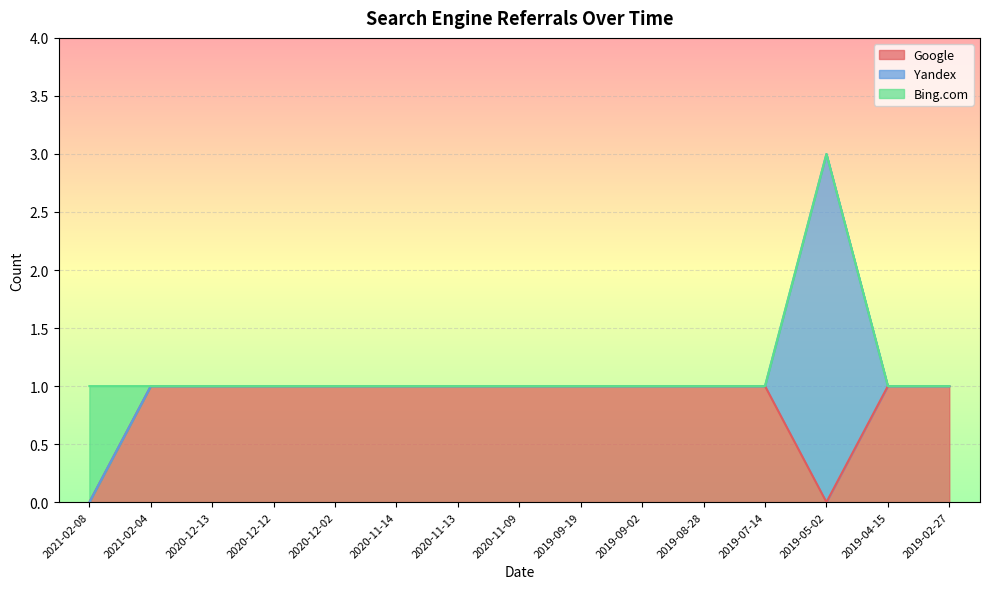

Is it true that Google equals 2 at 2020-11-09?

False